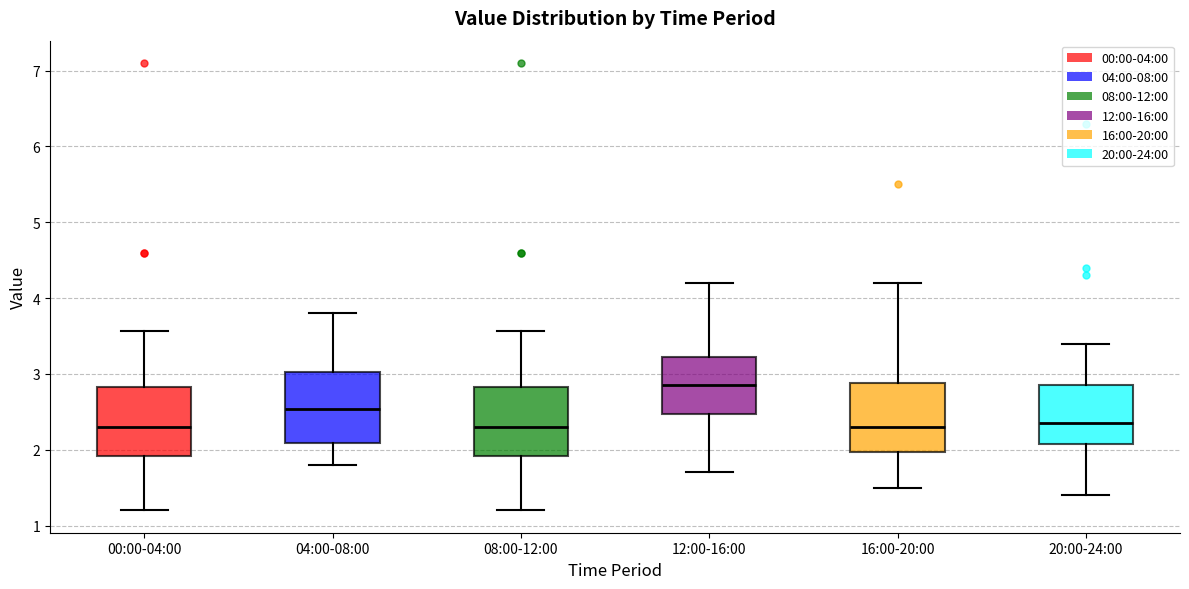

Where does the lower whisker of the box for 00:00-04:00 end on the y-axis? The values are not printed on the chart, so give them approximately, as read against the axis.

1.2